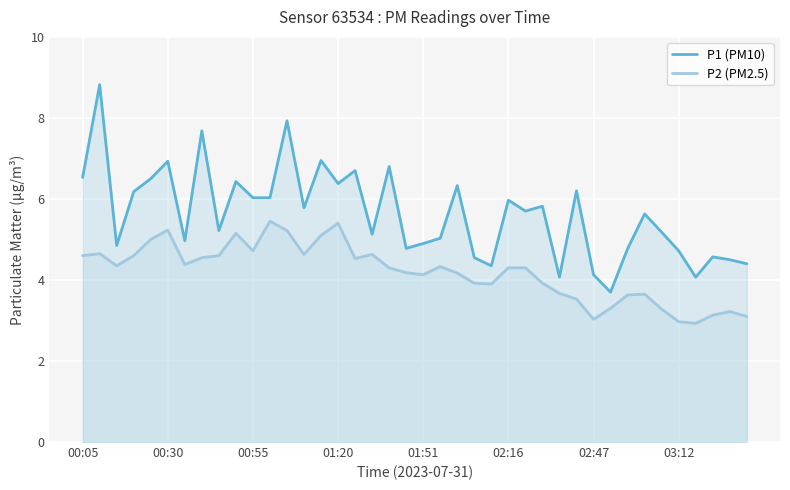

What position from the left is 24?

25